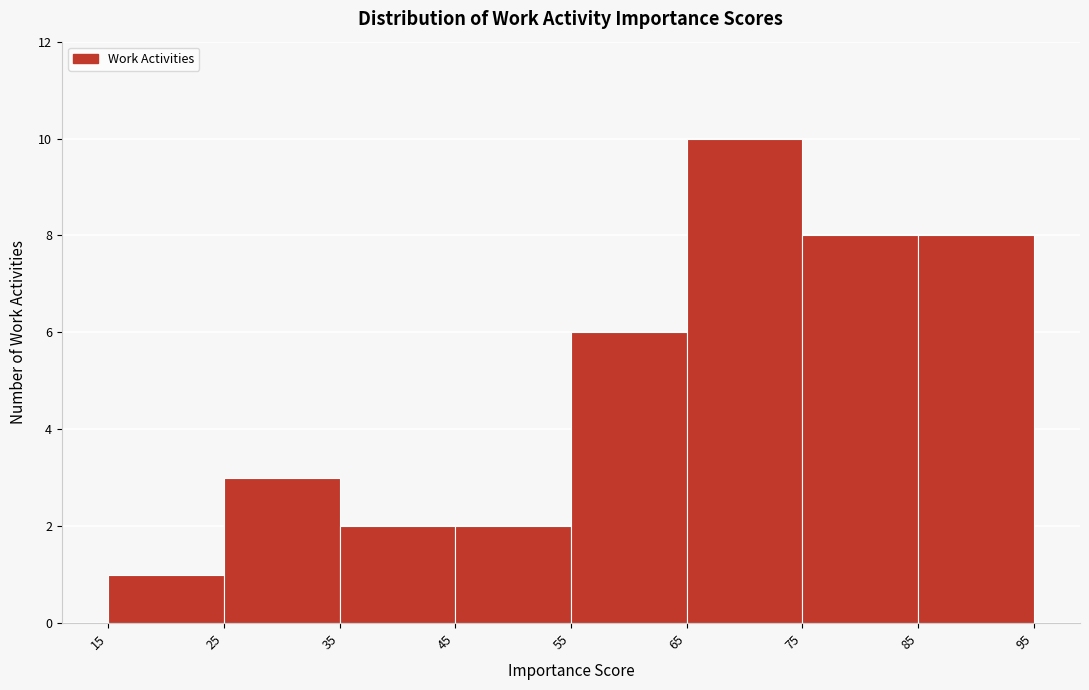

Reading left to right, transcribe this chart: for each bar, give the range it covers on the x-axis and its height. The values are not printed on the chart, so give them approximately, as read against the axis.

15 to 25: 1
25 to 35: 3
35 to 45: 2
45 to 55: 2
55 to 65: 6
65 to 75: 10
75 to 85: 8
85 to 95: 8